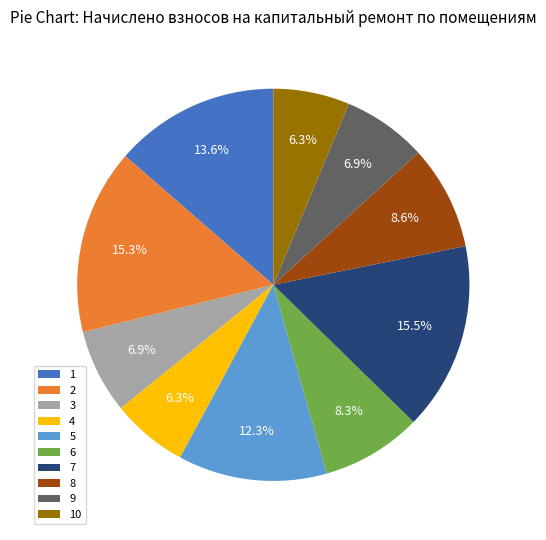

What is the ratio of the value at 9 to the value at 1?

0.5